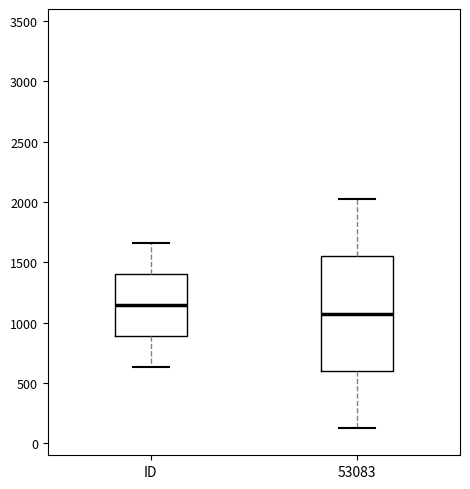

Which box is the tallest, from its lower edge to its upper edge?

53083